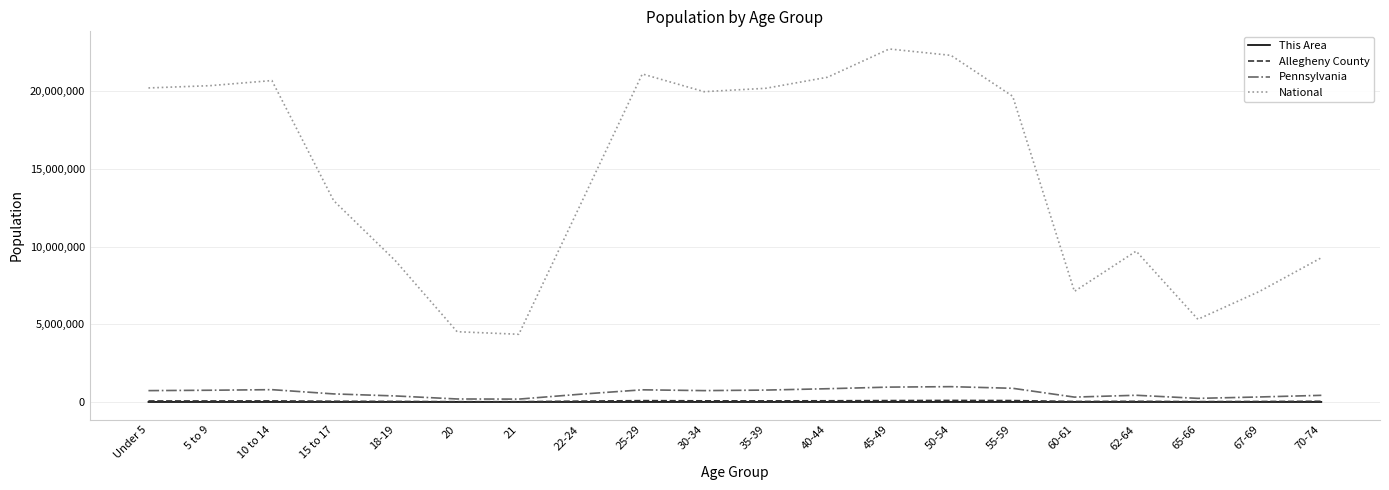

True or false: National and Allegheny County intersect in this chart.

False